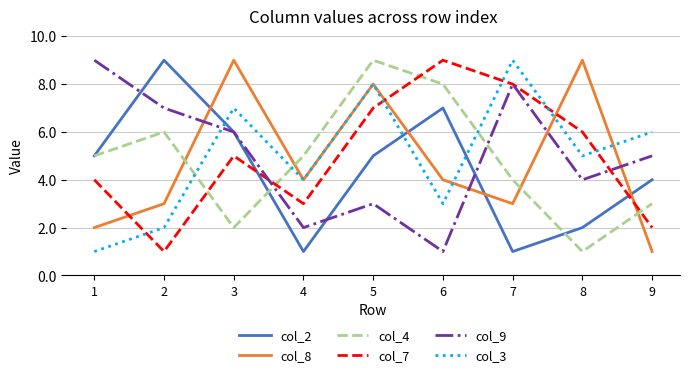

How many intersections are there between col_4 and col_3?

3